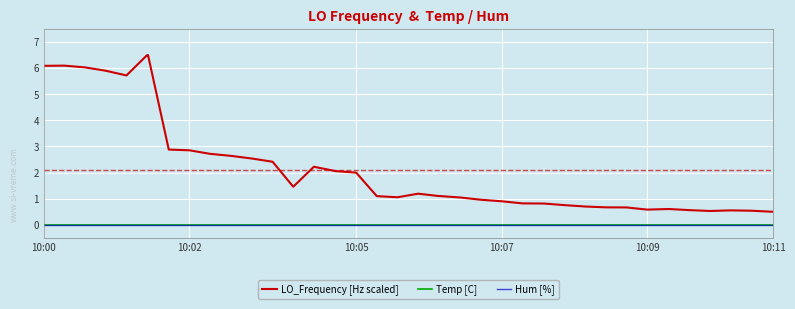

Does the chart have visible grid lines?

Yes